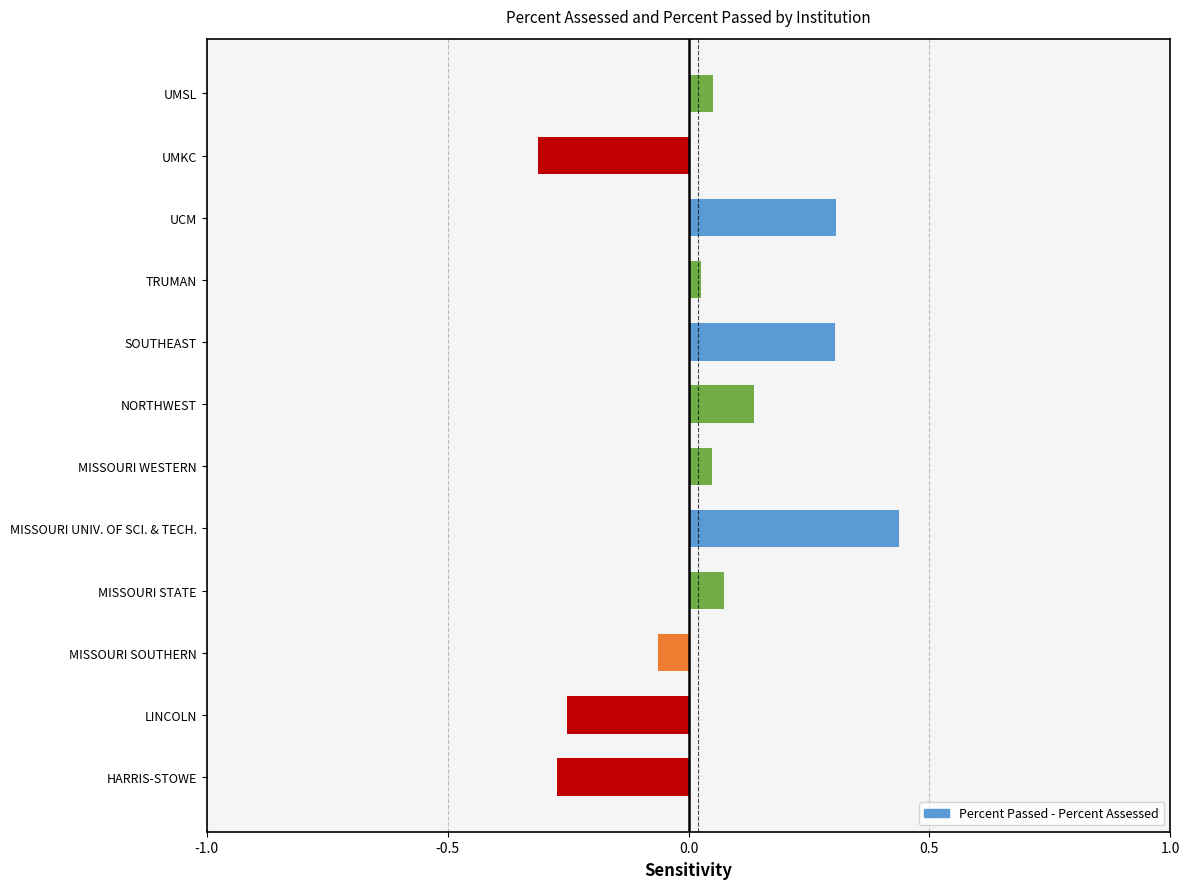

How many series are shown in this chart?

1